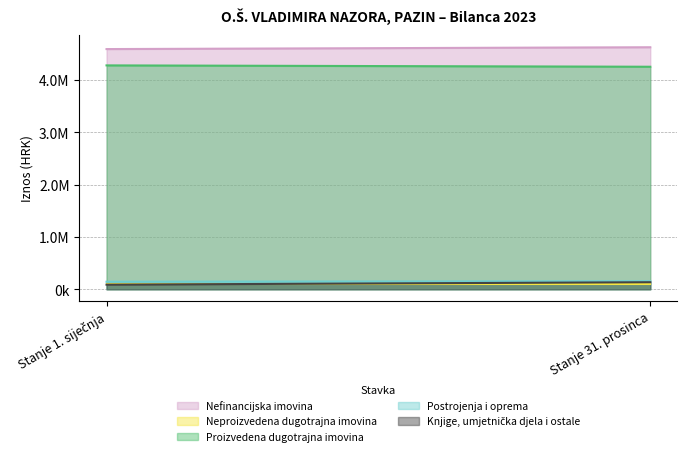

Which category has the highest value across all series?

Stanje 31. prosinca